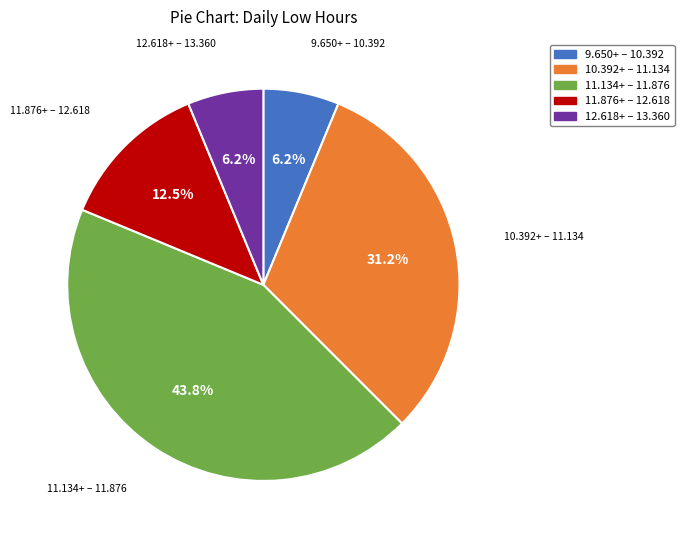

Which slice is the largest?

11.134+ – 11.876